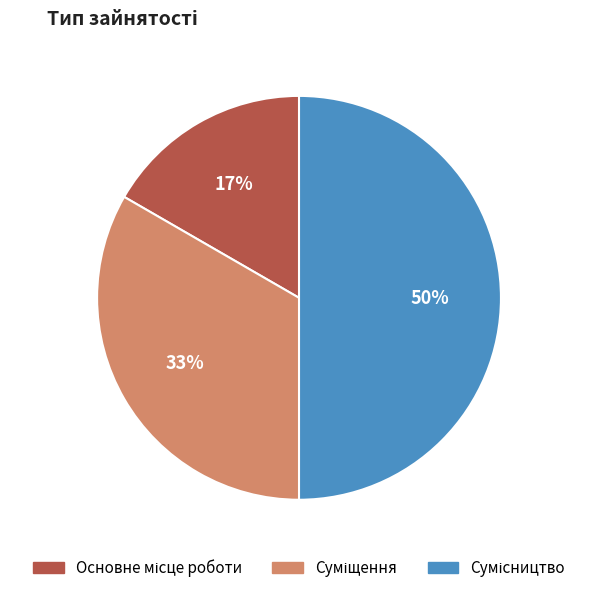

To the nearest percent, what is the difference between the largest and smallest slice percentages?

33%